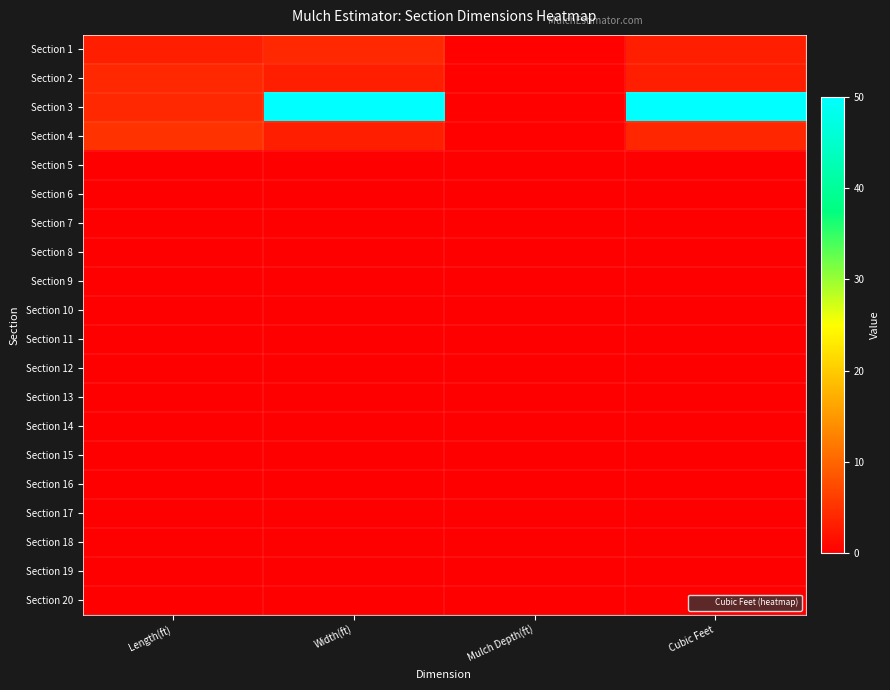

What is the spread (max minus min) of values at Length(ft)?

5.0